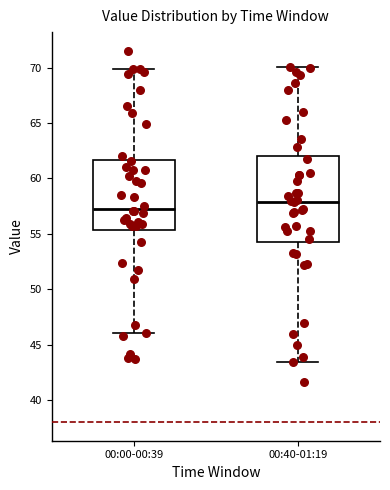

Which box is the tallest, from its lower edge to its upper edge?

00:40-01:19